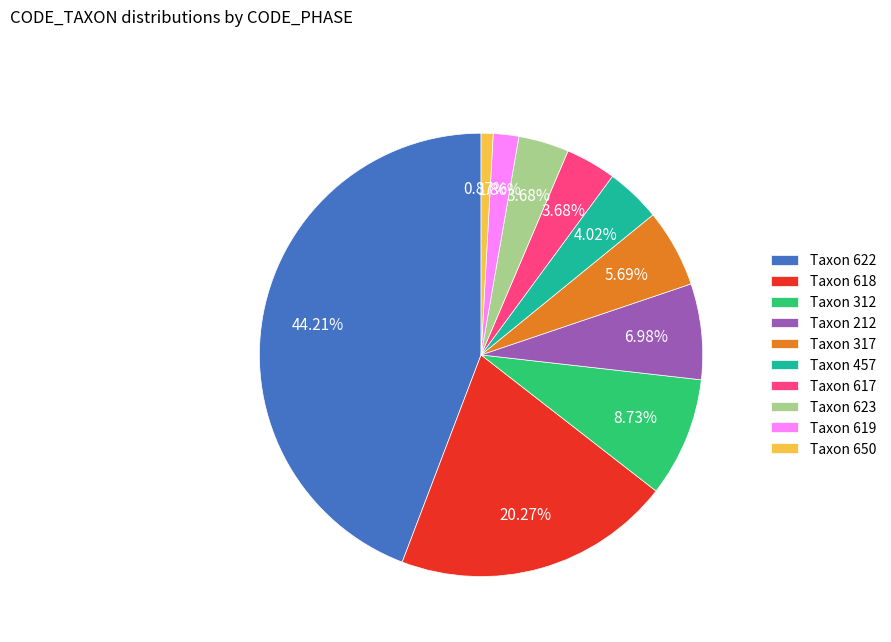

Which category has the smallest portion of the pie?

Taxon 650